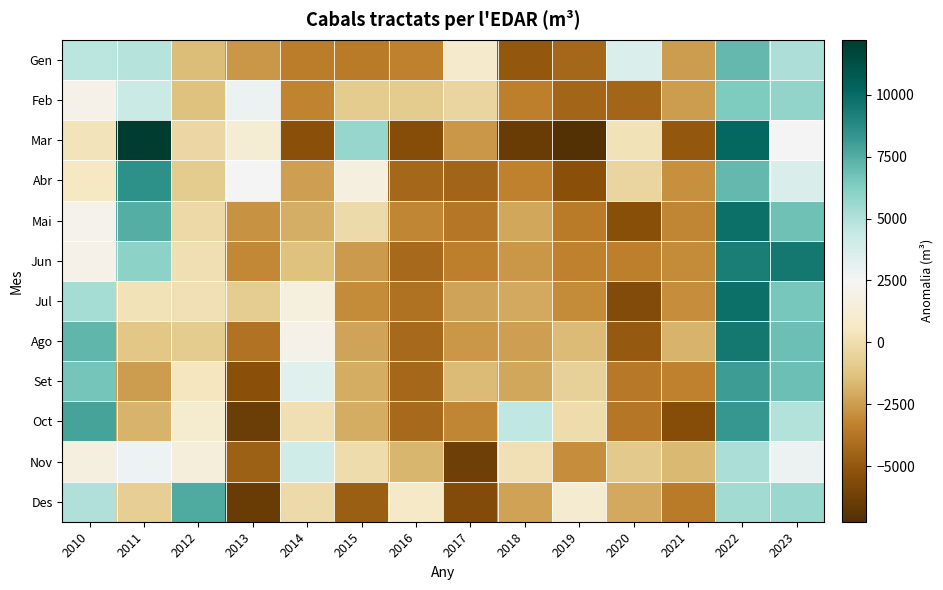

At which category is the sum across all series the highest?

2022